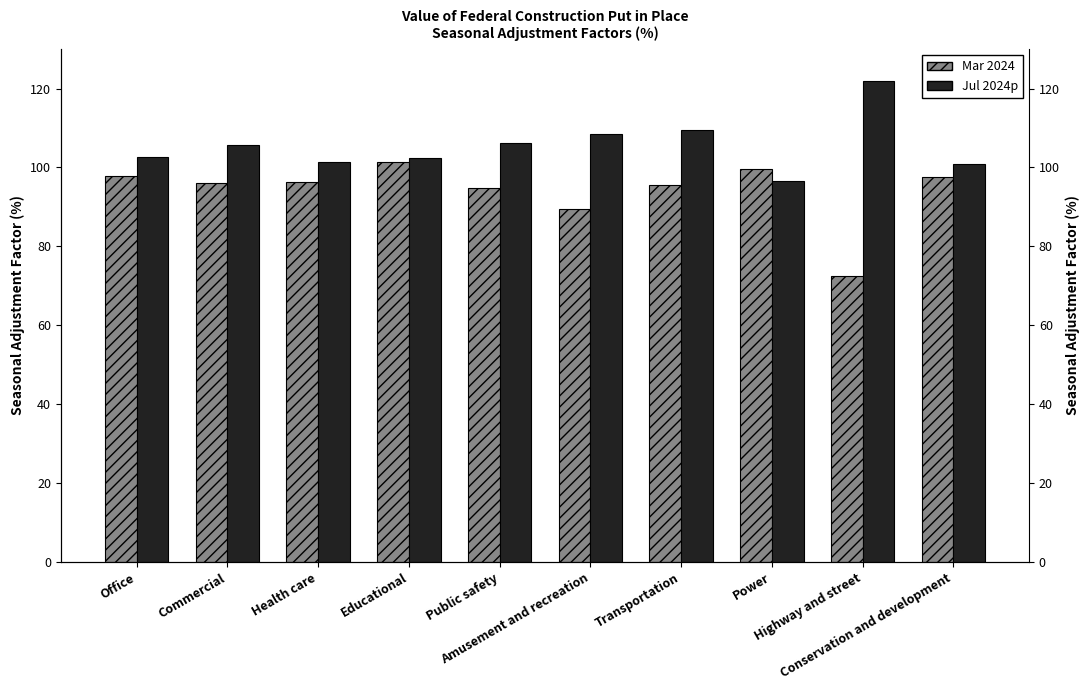

How many values in the Mar 2024 series exceed 96?

5